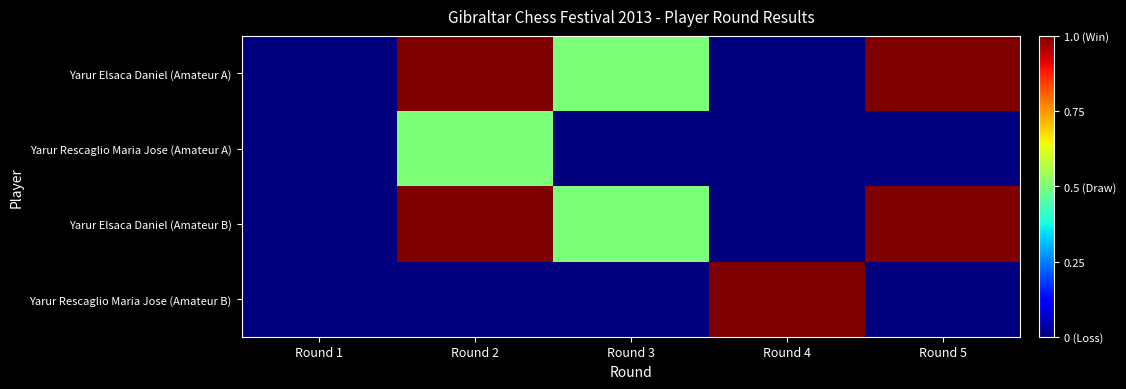

What is the total value across all series at Round 3?

1.0